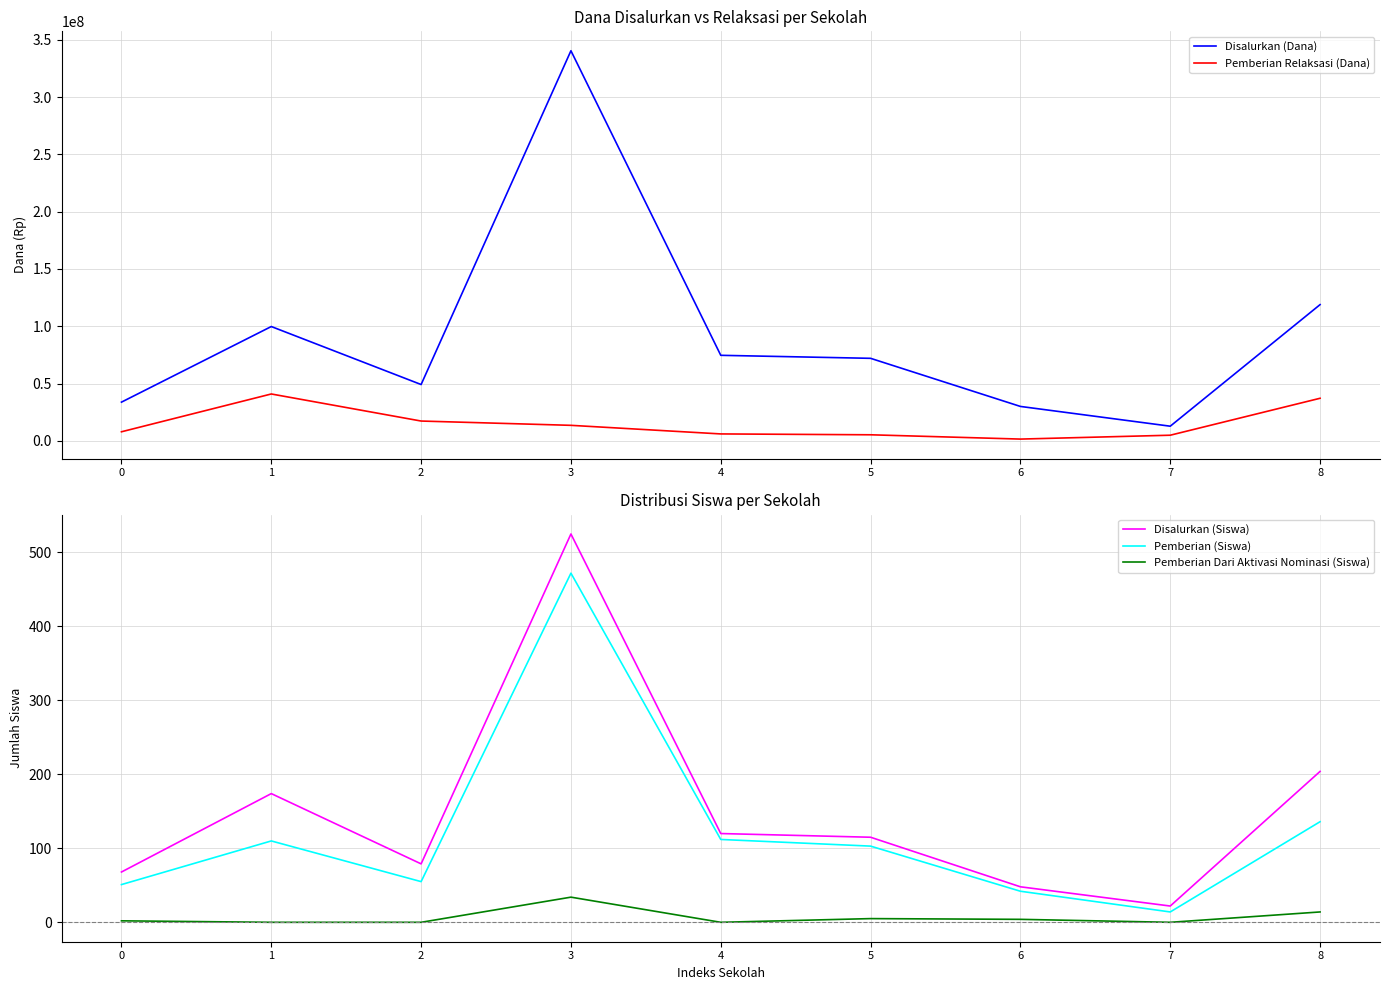

True or false: Pemberian (Siswa) and Disalurkan (Siswa) cross at least once.

False